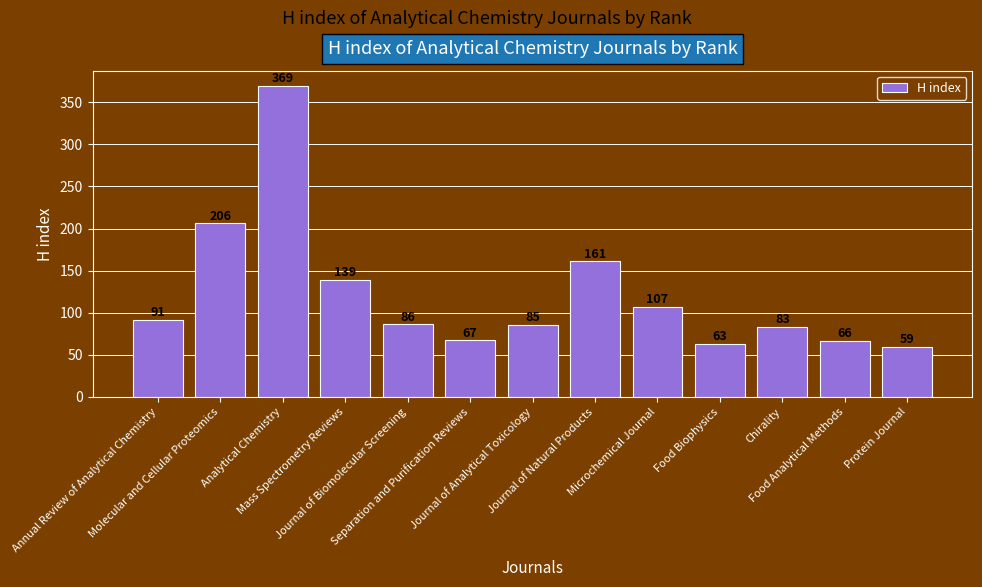

How many series are shown in this chart?

1